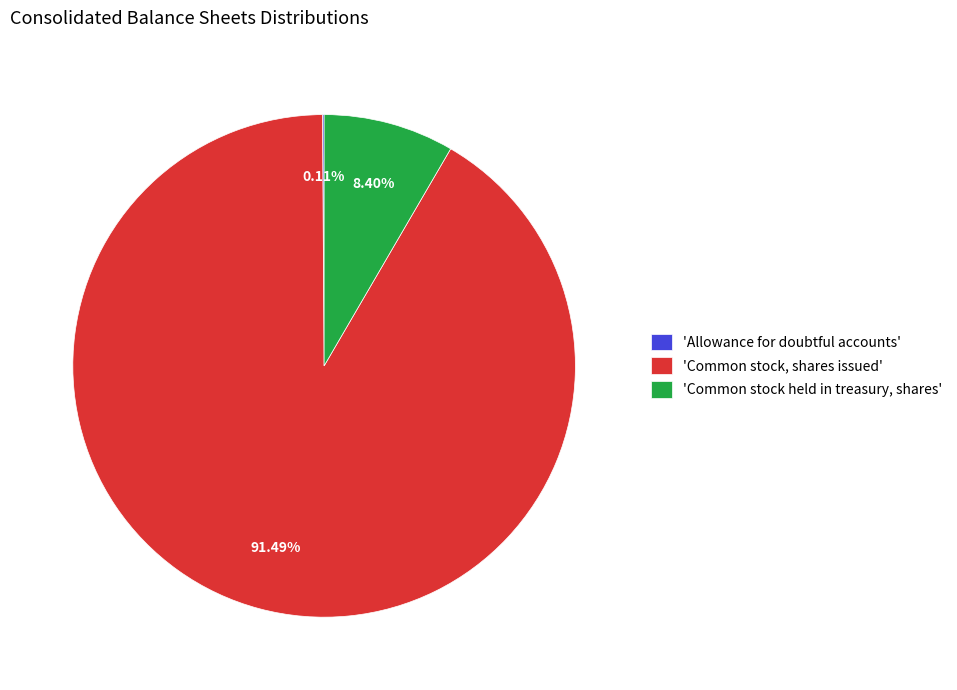

What is the largest slice in the pie chart?

'Common stock, shares issued'